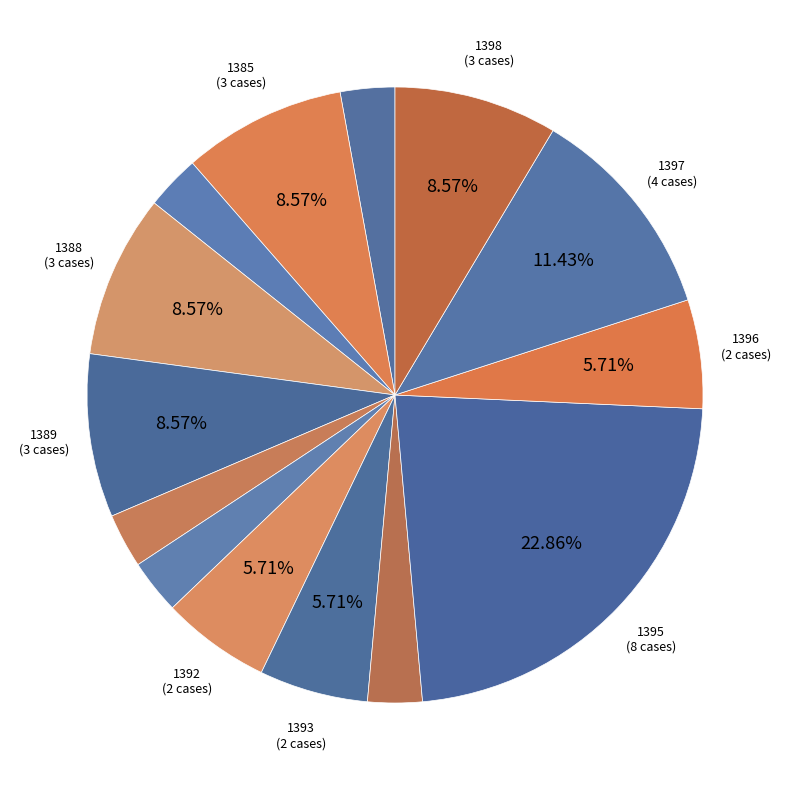

Count the number of slices in the pie.

14